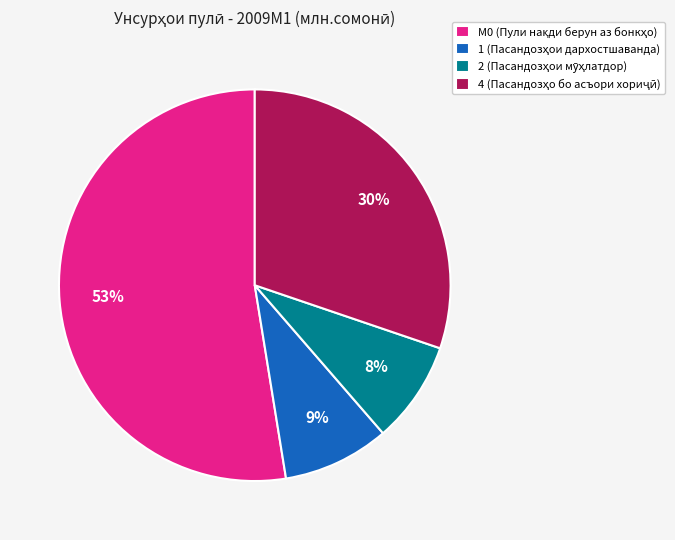

Does any single category account for the majority?

Yes